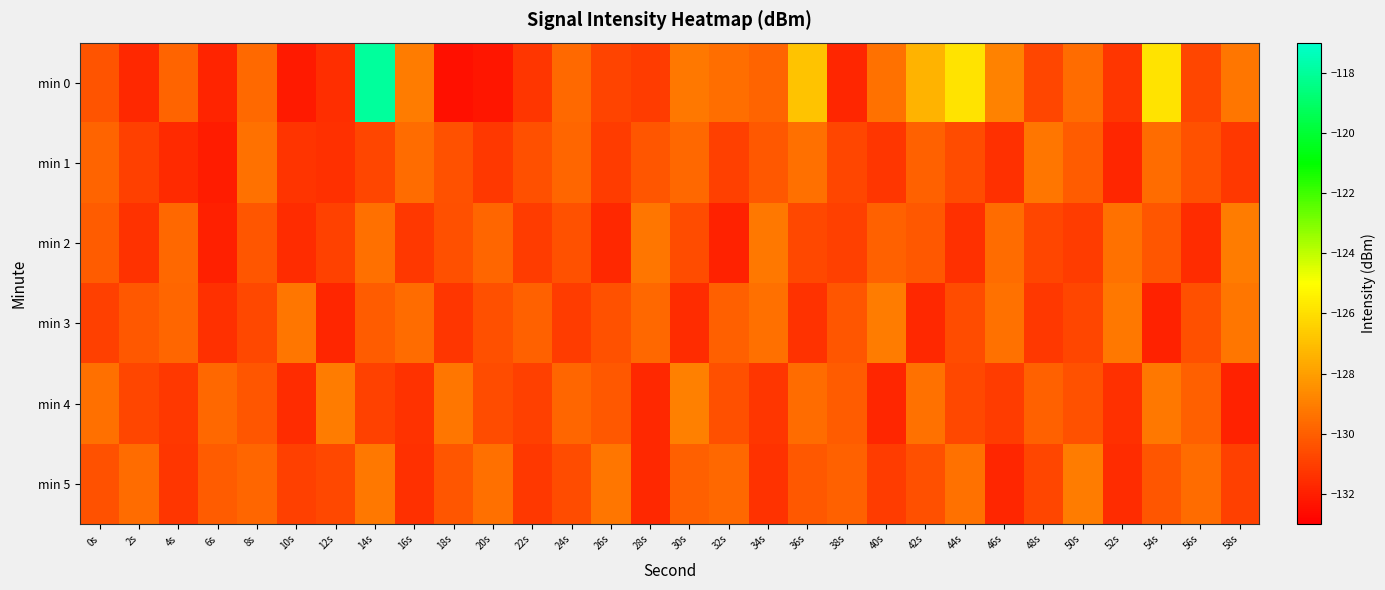

Reading left to right, list all the values displayed in this chart.

min 0: 0s=-130.3	2s=-131.7	4s=-129.9	6s=-131.9	8s=-129.6	10s=-132.2	12s=-131.5	14s=-117.9	16s=-129.1	18s=-132.5	20s=-132.3	22s=-131.3	24s=-129.7	26s=-130.8	28s=-131.1	30s=-129.2	32s=-129.5	34s=-129.8	36s=-126.9	38s=-131.8	40s=-129.4	42s=-127.3	44s=-125.8	46s=-128.9	48s=-130.8	50s=-129.6	52s=-131.3	54s=-125.8	56s=-130.8	58s=-129.3
min 1: 0s=-129.8	2s=-131.0	4s=-131.7	6s=-132.1	8s=-129.4	10s=-131.3	12s=-131.5	14s=-130.8	16s=-129.6	18s=-130.4	20s=-131.2	22s=-130.5	24s=-129.8	26s=-131.1	28s=-130.3	30s=-129.7	32s=-131.0	34s=-130.2	36s=-129.5	38s=-130.8	40s=-131.3	42s=-129.9	44s=-130.6	46s=-131.5	48s=-129.3	50s=-130.1	52s=-131.8	54s=-129.6	56s=-130.4	58s=-131.2
min 2: 0s=-130.1	2s=-131.4	4s=-129.7	6s=-132.0	8s=-130.3	10s=-131.6	12s=-130.9	14s=-129.5	16s=-131.2	18s=-130.5	20s=-129.8	22s=-131.1	24s=-130.4	26s=-131.7	28s=-129.3	30s=-130.6	32s=-131.9	34s=-129.2	36s=-130.7	38s=-131.0	40s=-129.9	42s=-130.2	44s=-131.5	46s=-129.6	48s=-130.8	50s=-131.1	52s=-129.4	54s=-130.3	56s=-131.6	58s=-129.1
min 3: 0s=-131.0	2s=-130.2	4s=-129.8	6s=-131.5	8s=-130.7	10s=-129.3	12s=-131.8	14s=-130.1	16s=-129.6	18s=-131.3	20s=-130.5	22s=-129.9	24s=-131.1	26s=-130.4	28s=-129.7	30s=-131.6	32s=-130.0	34s=-129.5	36s=-131.4	38s=-130.3	40s=-129.1	42s=-131.7	44s=-130.6	46s=-129.4	48s=-131.2	50s=-130.8	52s=-129.2	54s=-131.9	56s=-130.5	58s=-129.3
min 4: 0s=-129.5	2s=-130.8	4s=-131.2	6s=-129.7	8s=-130.3	10s=-131.6	12s=-129.1	14s=-130.9	16s=-131.4	18s=-129.3	20s=-130.6	22s=-131.0	24s=-129.8	26s=-130.2	28s=-131.7	30s=-129.0	32s=-130.5	34s=-131.3	36s=-129.6	38s=-130.1	40s=-131.8	42s=-129.4	44s=-130.7	46s=-131.1	48s=-129.9	50s=-130.4	52s=-131.5	54s=-129.2	56s=-130.0	58s=-131.9
min 5: 0s=-130.4	2s=-129.6	4s=-131.3	6s=-130.1	8s=-129.8	10s=-131.0	12s=-130.7	14s=-129.2	16s=-131.5	18s=-130.3	20s=-129.5	22s=-131.2	24s=-130.6	26s=-129.3	28s=-131.7	30s=-130.0	32s=-129.7	34s=-131.4	36s=-130.2	38s=-129.9	40s=-131.1	42s=-130.5	44s=-129.4	46s=-131.8	48s=-130.8	50s=-129.1	52s=-131.6	54s=-130.3	56s=-129.6	58s=-131.0